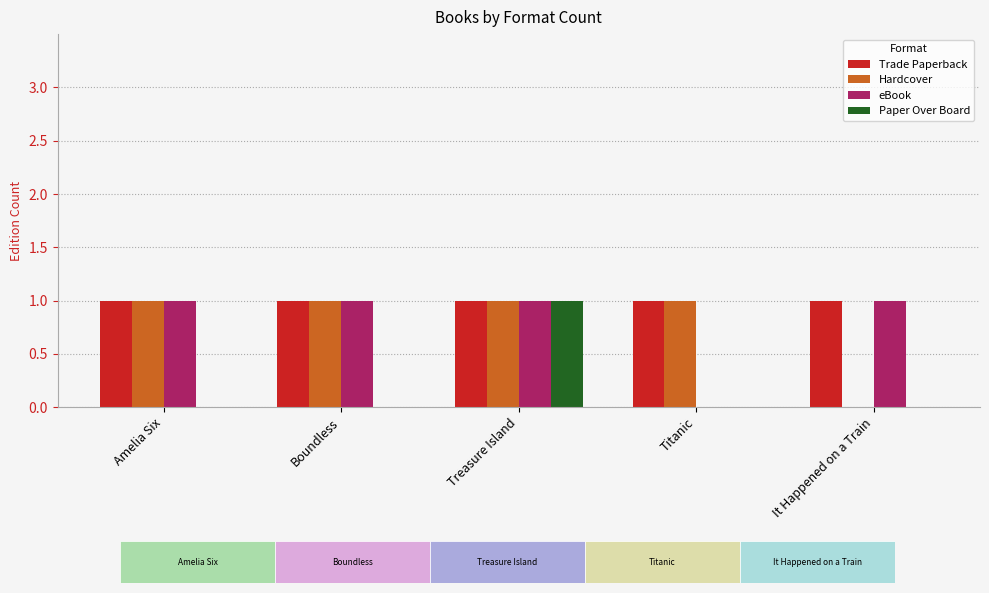

True or false: Trade Paperback has a value of 2 at It Happened on a Train.

False